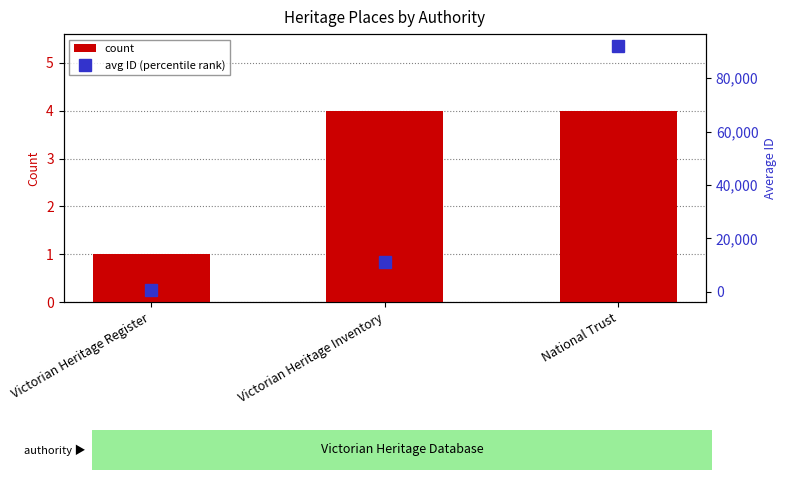

Which series has the widest spread of values?

avg ID (percentile rank)